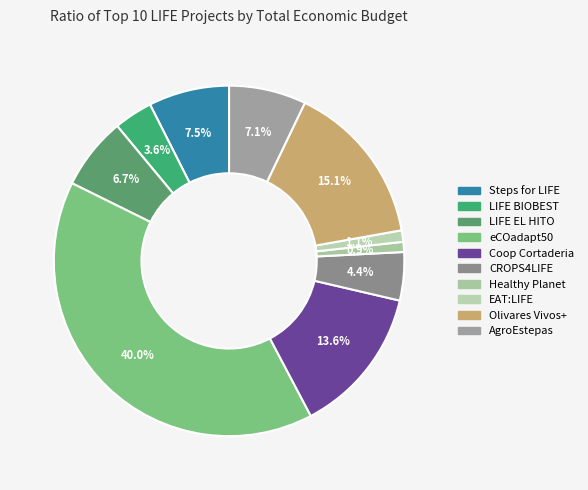

Which slice is the largest?

eCOadapt50